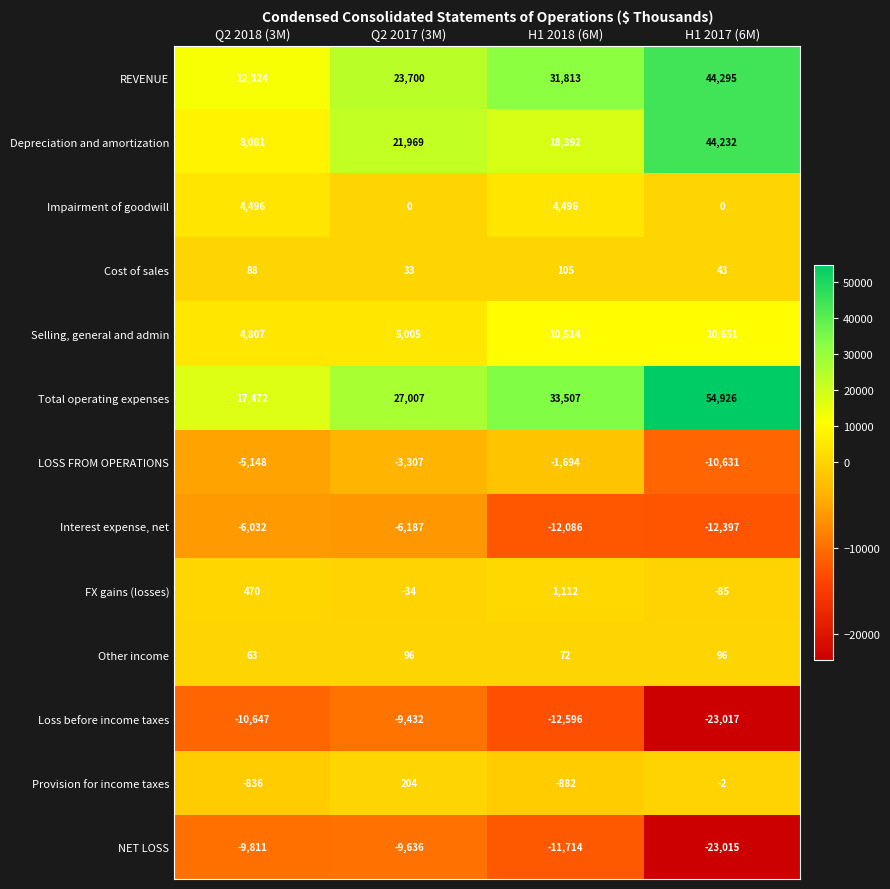

What is the sum of all Cost of sales values?

269